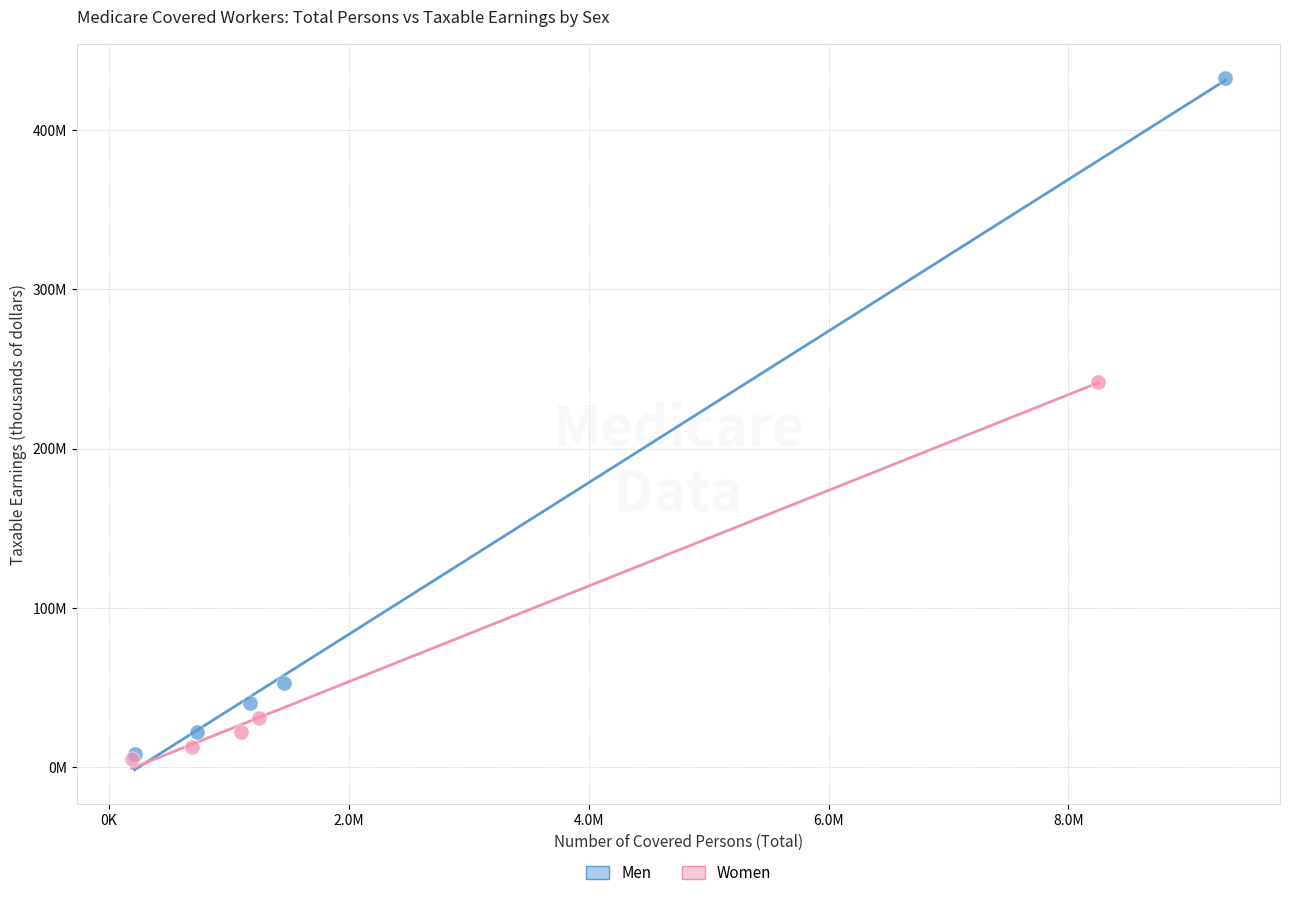

What are all the series names shown in the legend?

Men, Women